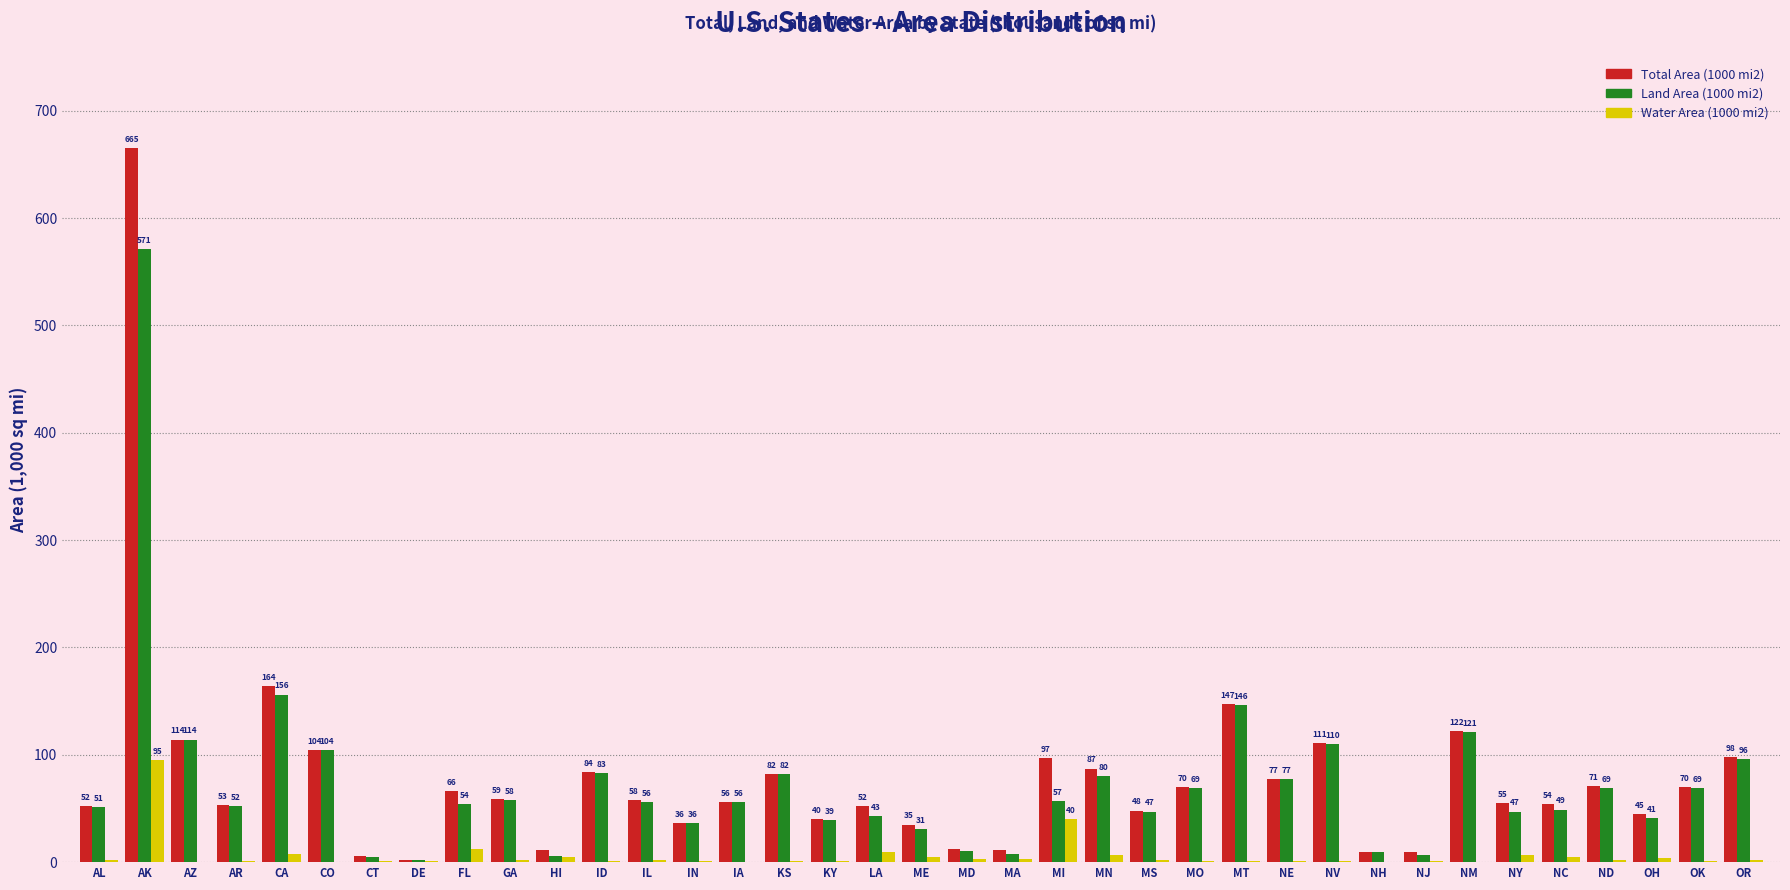

Reading left to right, transcribe all the data shown in this chart.

Total Area (1000 mi2): AL=52	AK=665	AZ=114	AR=53	CA=164	CO=104	CT=6	DE=2	FL=66	GA=59	HI=11	ID=84	IL=58	IN=36	IA=56	KS=82	KY=40	LA=52	ME=35	MD=12	MA=11	MI=97	MN=87	MS=48	MO=70	MT=147	NE=77	NV=111	NH=9	NJ=9	NM=122	NY=55	NC=54	ND=71	OH=45	OK=70	OR=98
Land Area (1000 mi2): AL=51	AK=571	AZ=114	AR=52	CA=156	CO=104	CT=5	DE=2	FL=54	GA=58	HI=6	ID=83	IL=56	IN=36	IA=56	KS=82	KY=39	LA=43	ME=31	MD=10	MA=8	MI=57	MN=80	MS=47	MO=69	MT=146	NE=77	NV=110	NH=9	NJ=7	NM=121	NY=47	NC=49	ND=69	OH=41	OK=69	OR=96
Water Area (1000 mi2): AL=2	AK=95	AZ=0	AR=1	CA=8	CO=0	CT=1	DE=1	FL=12	GA=2	HI=5	ID=1	IL=2	IN=1	IA=0	KS=1	KY=1	LA=9	ME=5	MD=3	MA=3	MI=40	MN=7	MS=2	MO=1	MT=1	NE=1	NV=1	NH=0	NJ=1	NM=0	NY=7	NC=5	ND=2	OH=4	OK=1	OR=2